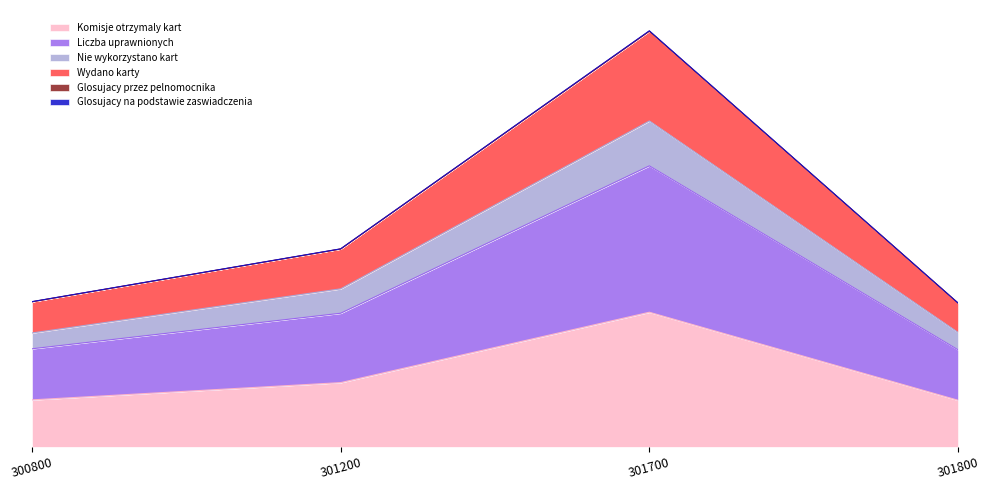

Does the chart display data point markers on the line(s)?

No